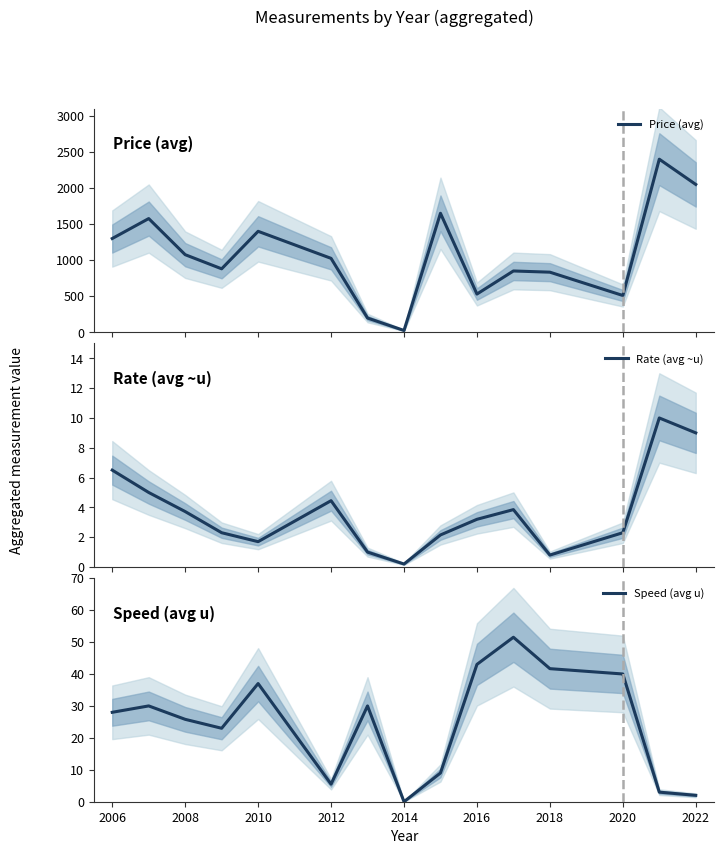

How many categories are shown in the chart?

15